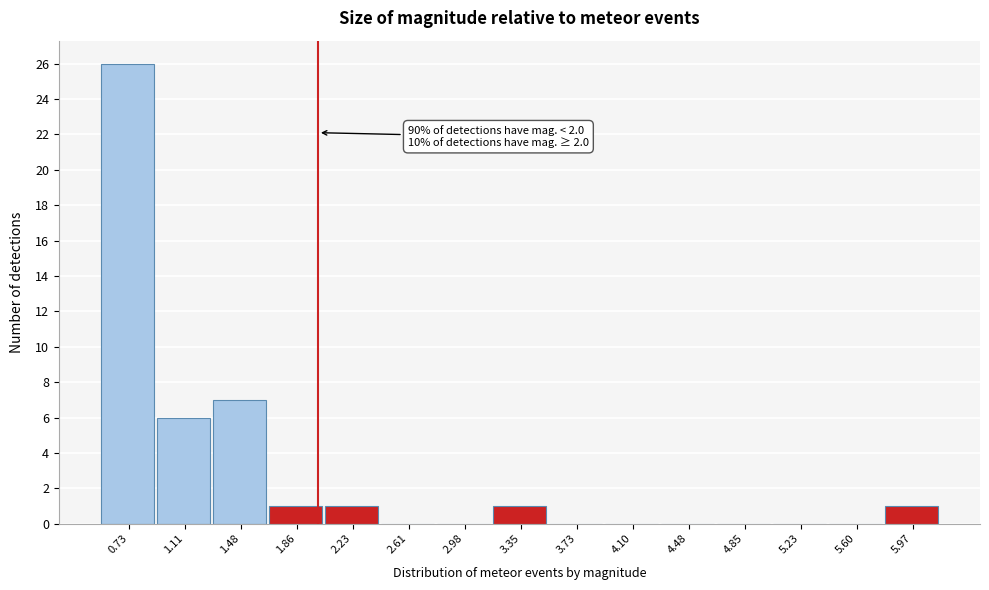

Which range on the x-axis has the tallest bar?

0.55 to 0.90